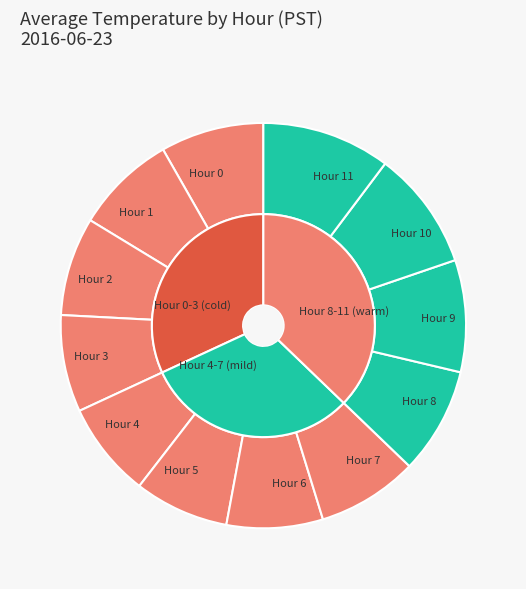

What is the total percentage of Hour 6 and Hour 7?

15.7%